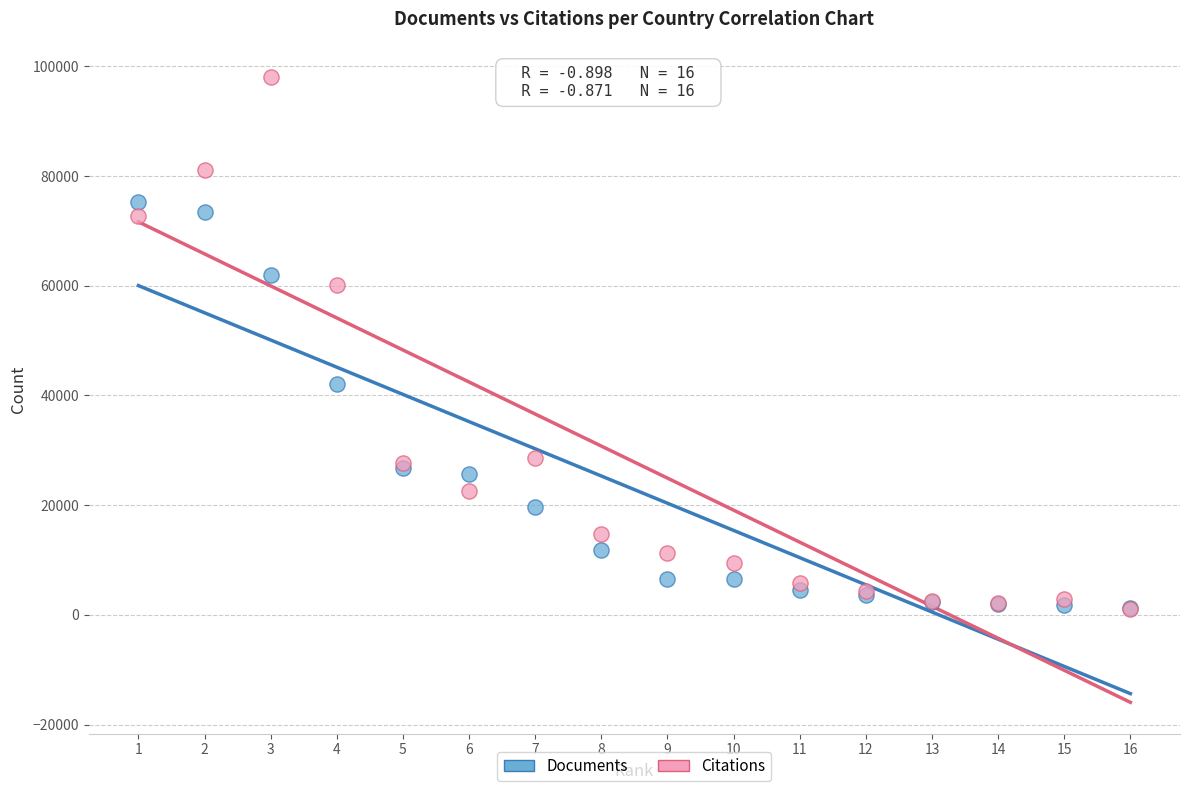

Which series has the widest spread of Y values?

Citations